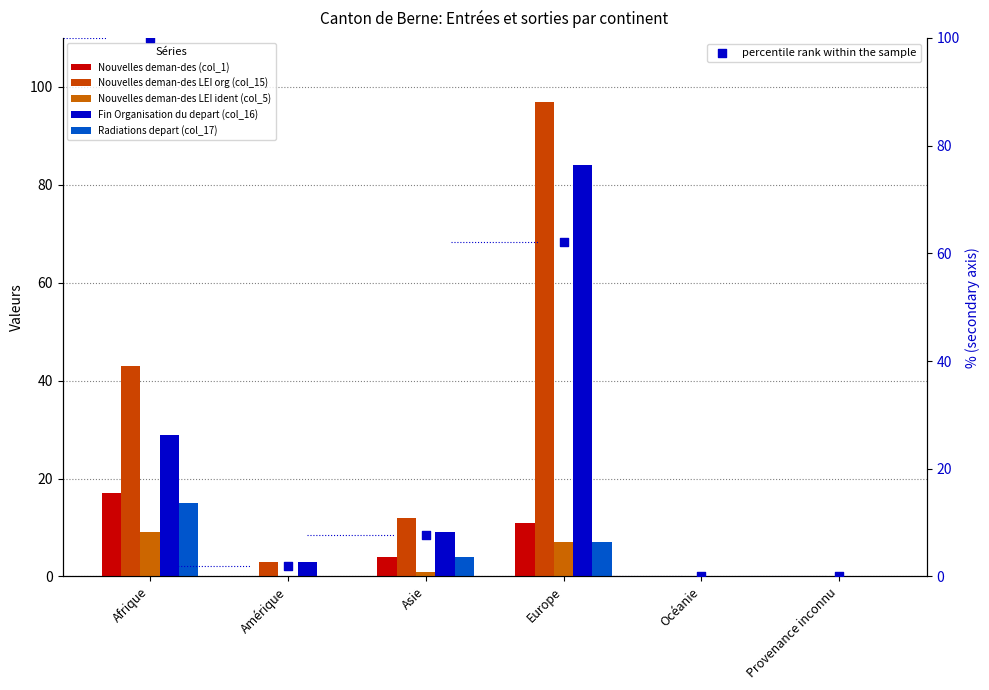

Which series has the largest total across all categories?

percentile rank within the sample